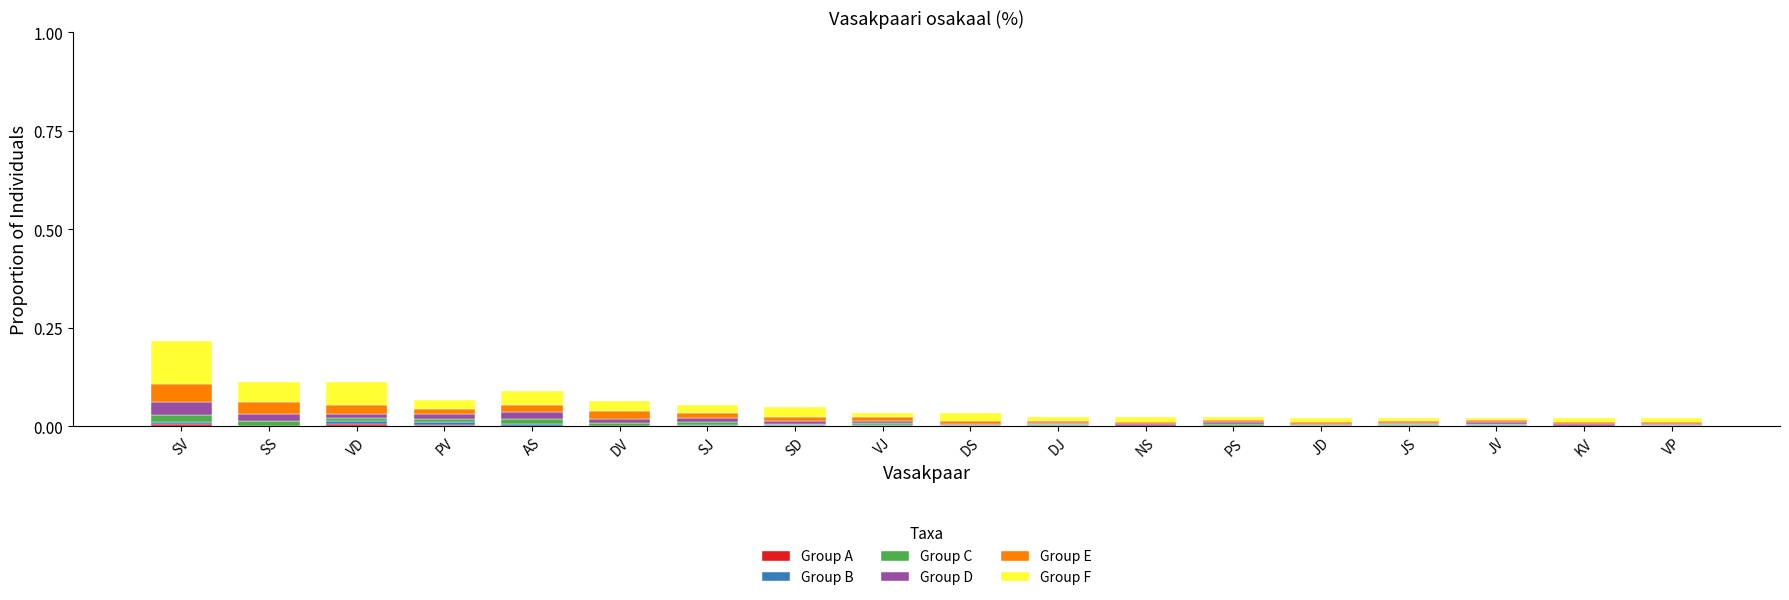

Does the chart contain stacked bars?

Yes